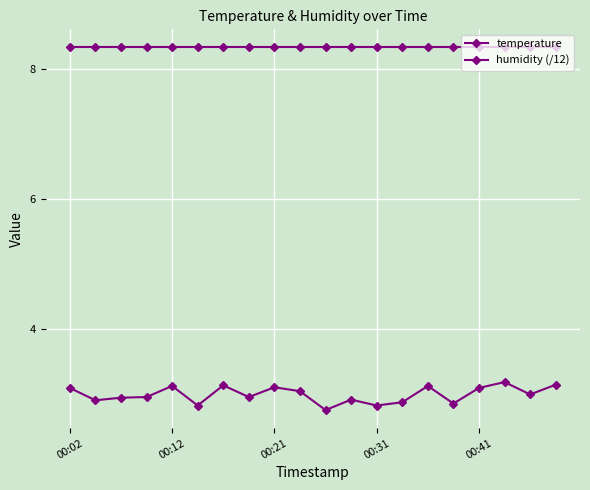

What is the difference between the maximum and minimum values in the temperature series?

0.4